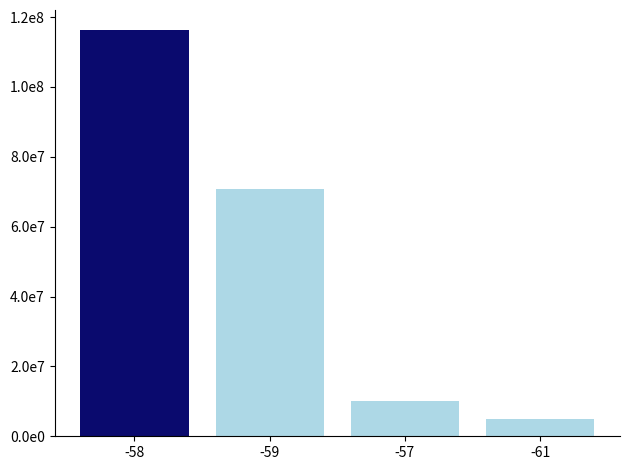

What is the label of the 1st bar from the right?

-61